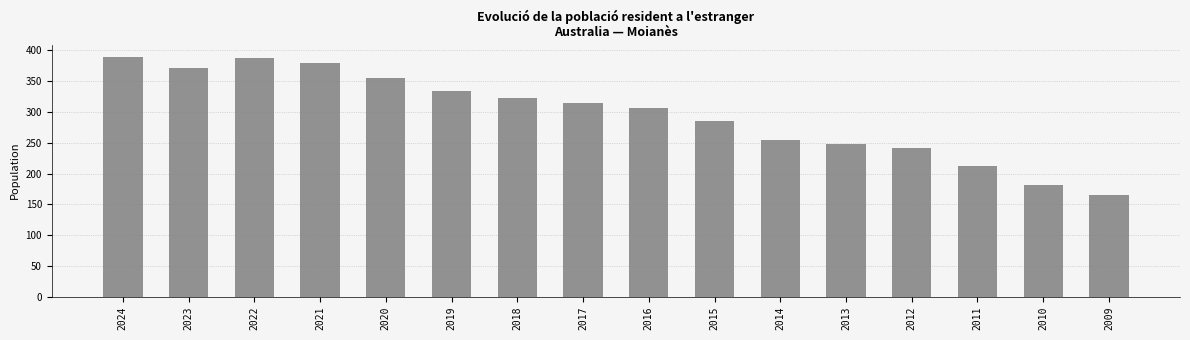

How many data points does each series have?

16